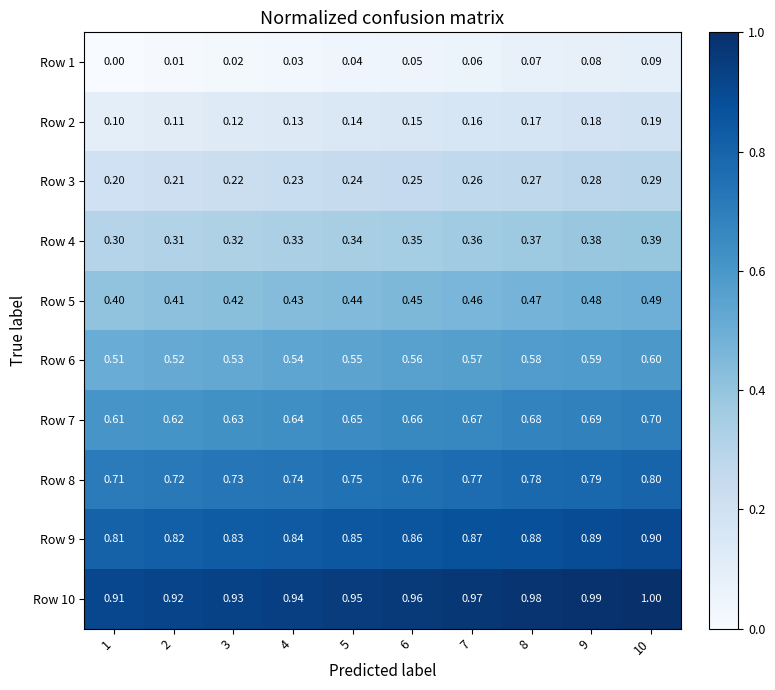

At which category is the sum across all series the highest?

10